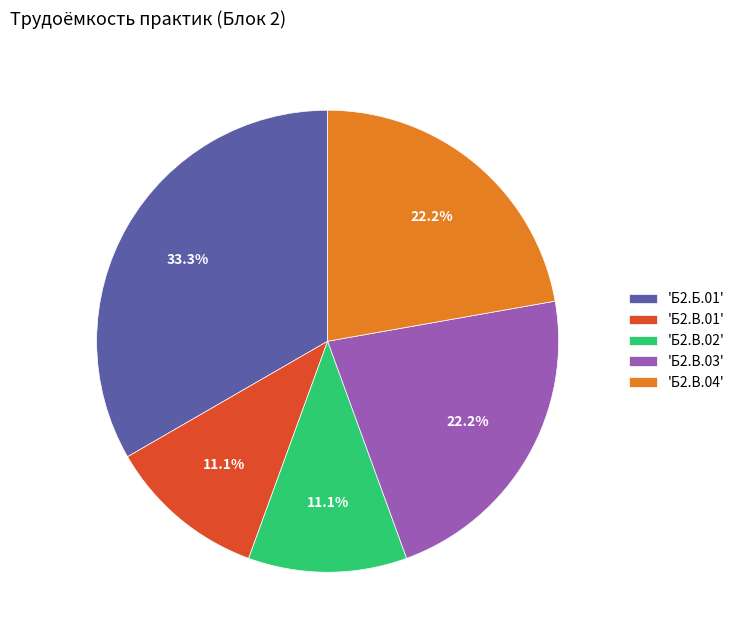

Does 'Б2.В.01' represent more than half of the total?

No